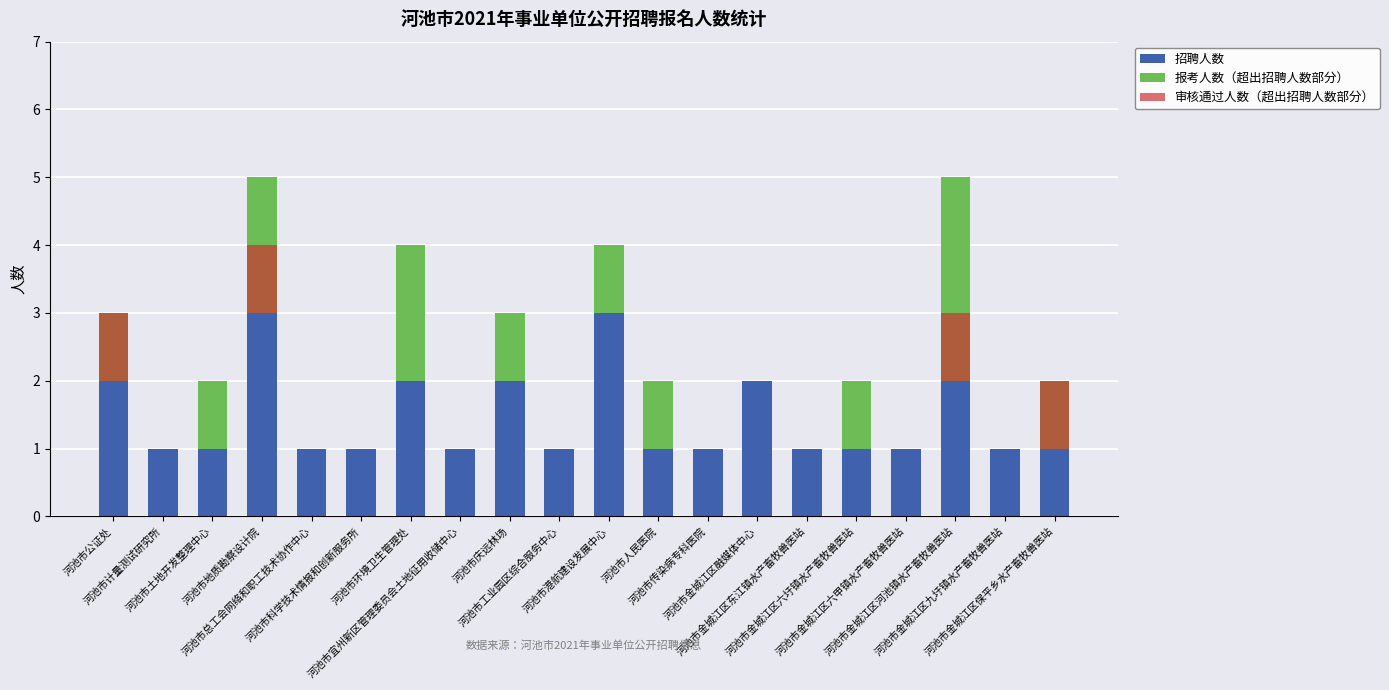

Which series has the widest spread of values?

报考人数（超出招聘人数部分）